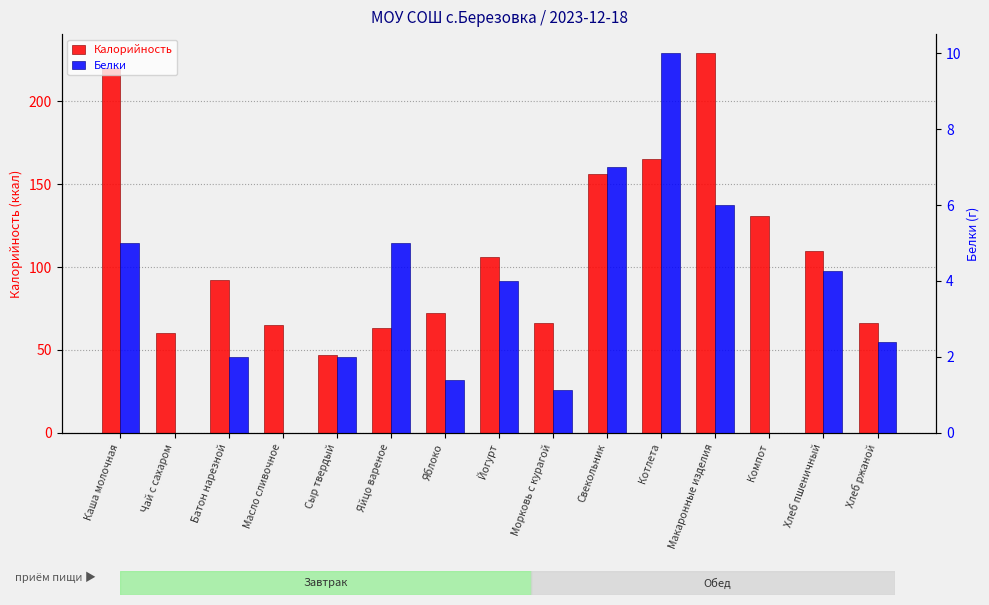

How many bars are there in each group?

2